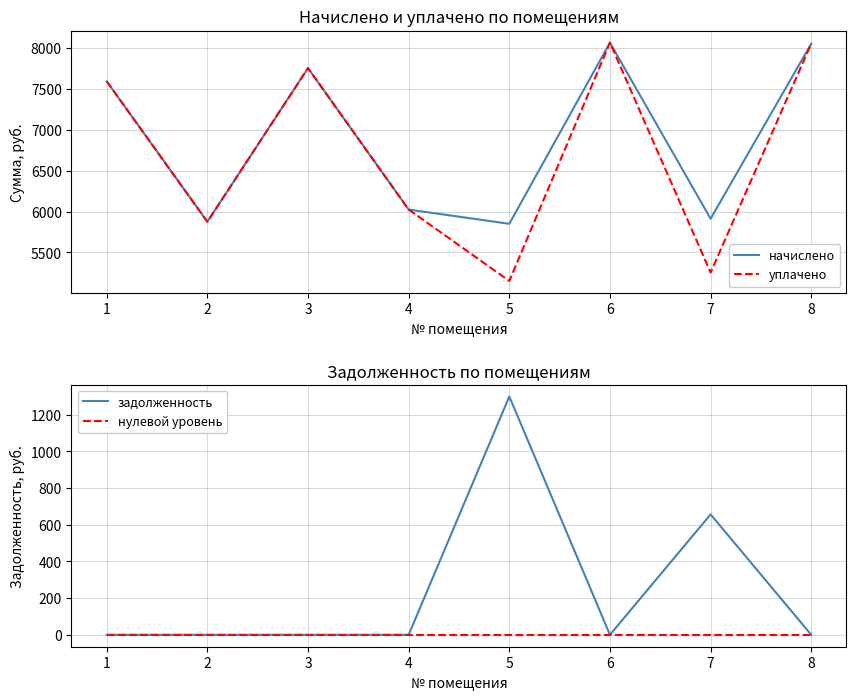

Where is уплачено nearest to the value 6606?

4